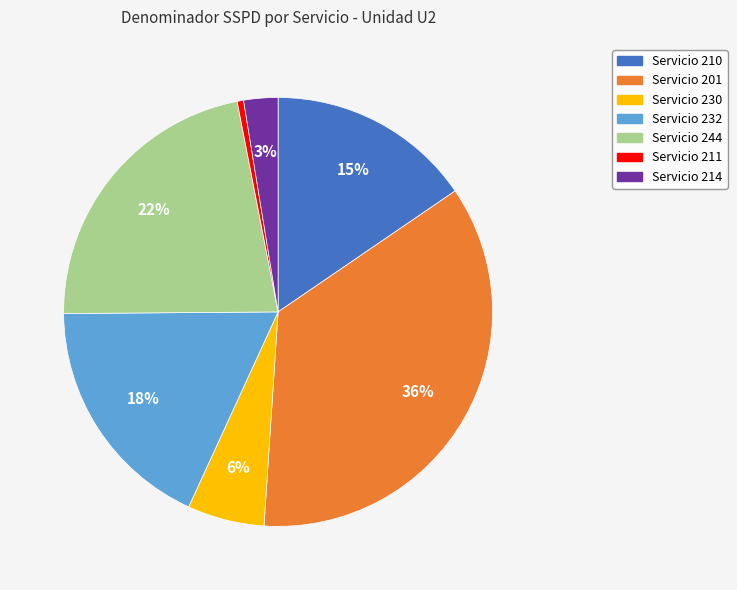

To the nearest percent, what is the average slice percentage?

14%